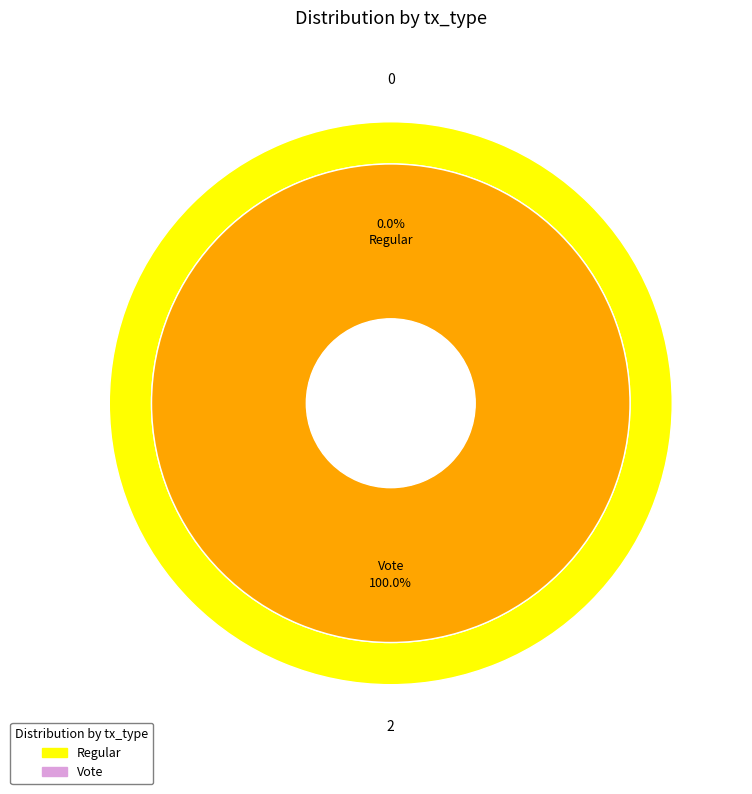

The io_index_values slice represents 7% of the pie. True or false?

False